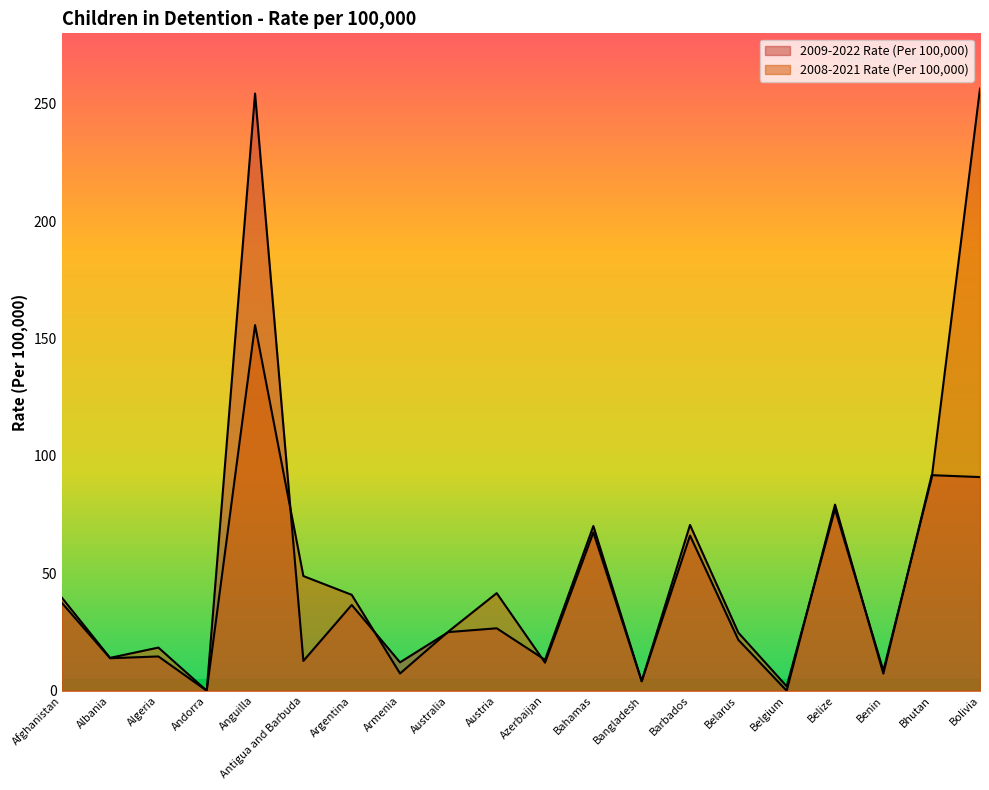

What is the average value of the 2008-2021 Rate (Per 100,000) series?

50.3